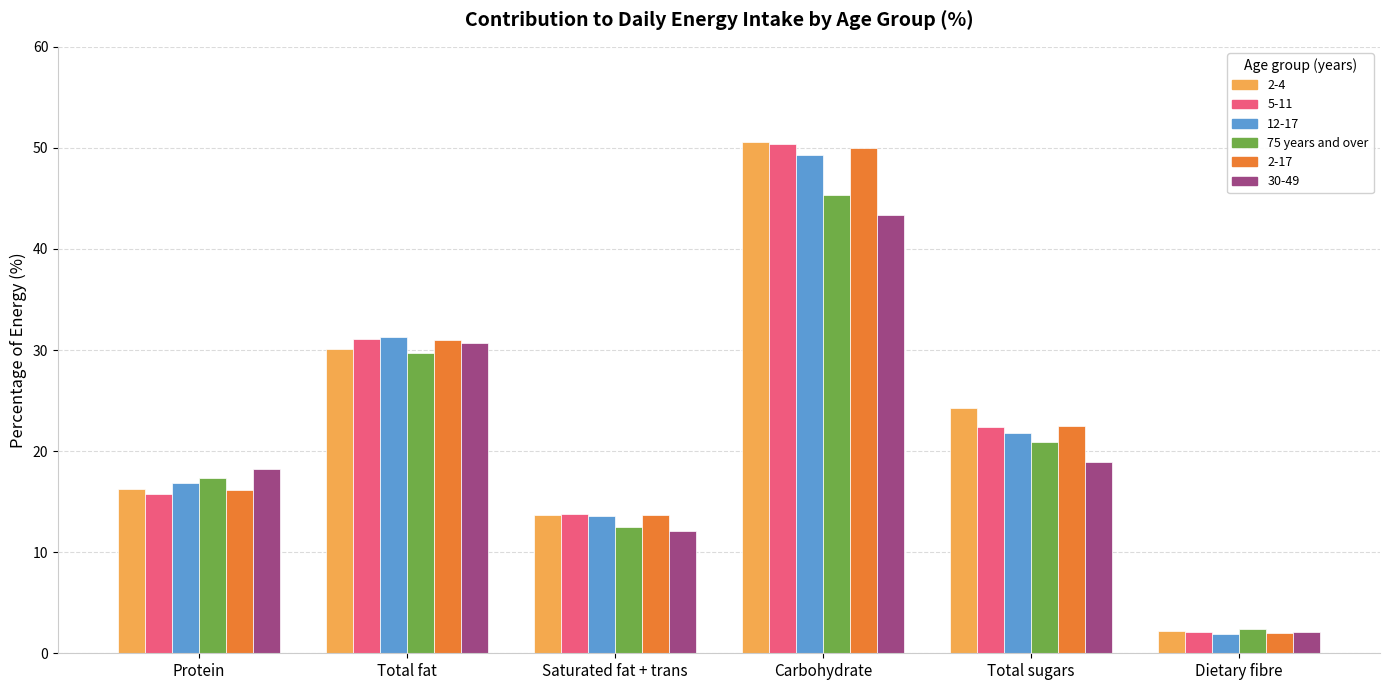

How many data points does each series have?

6